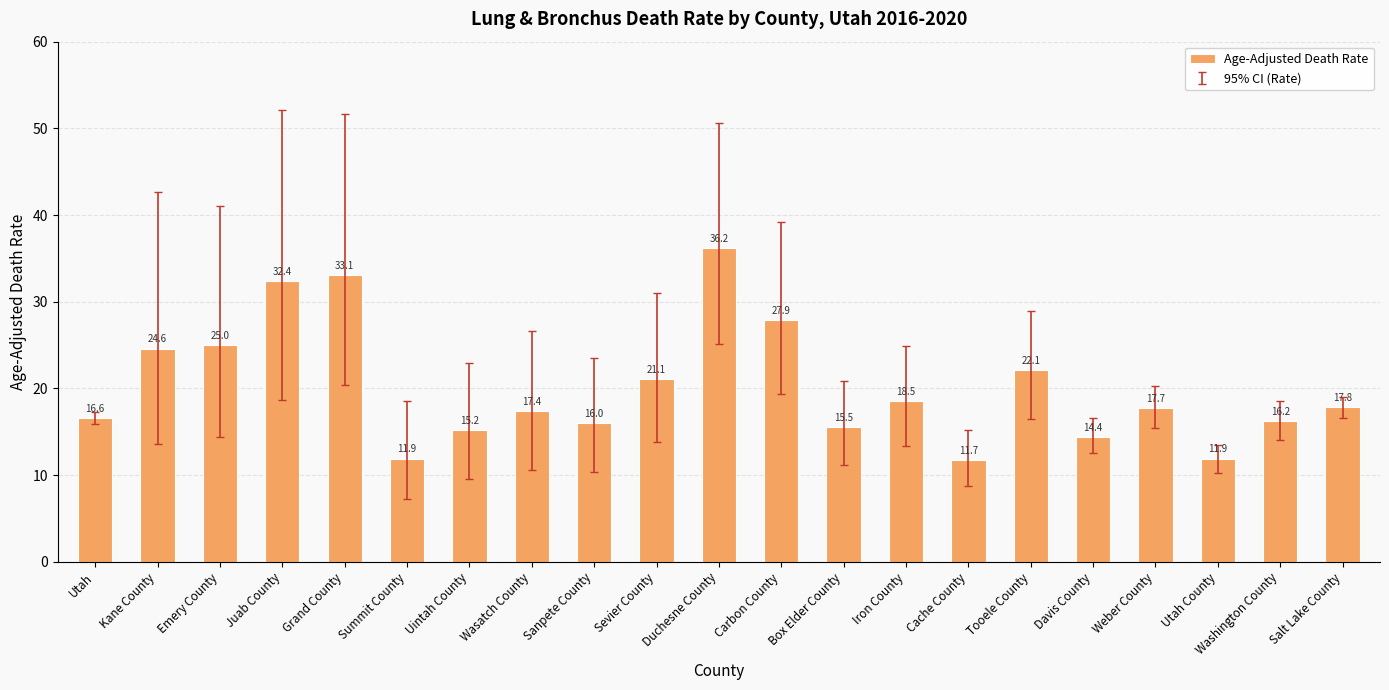

Reading left to right, extract all data points from this chart.

16.6	24.6	25.0	32.4	33.1	11.9	15.2	17.4	16.0	21.1	36.2	27.9	15.5	18.5	11.7	22.1	14.4	17.7	11.9	16.2	17.8